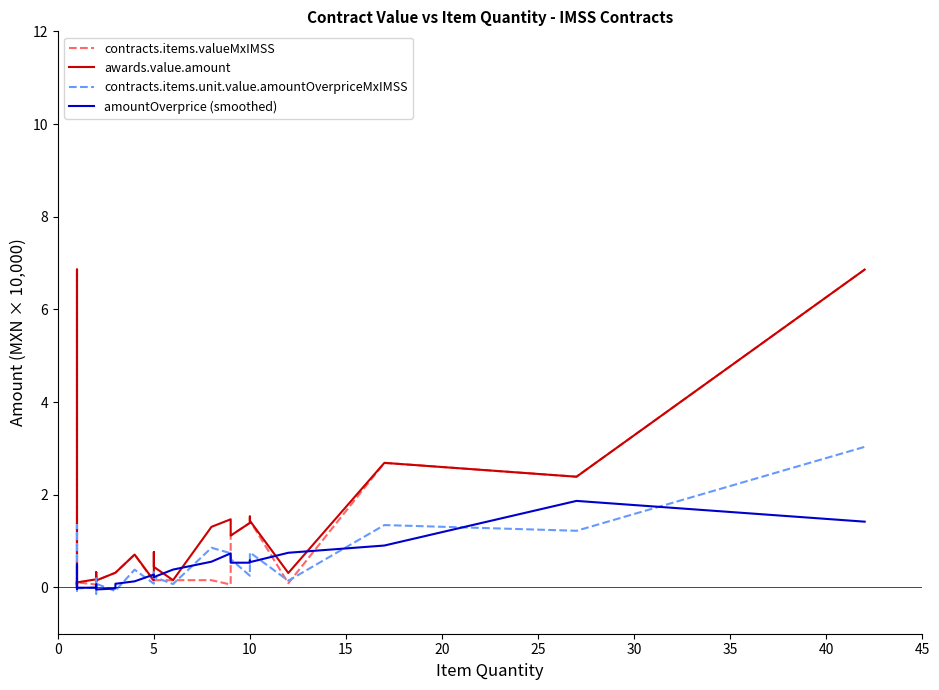

True or false: awards.value.amount has more than 0 points higher than both neighbors.

True